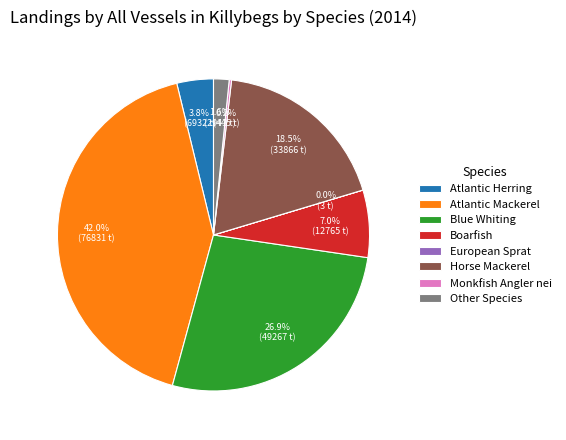

What is the ratio of the value at Other Species to the value at Atlantic Herring?

0.4